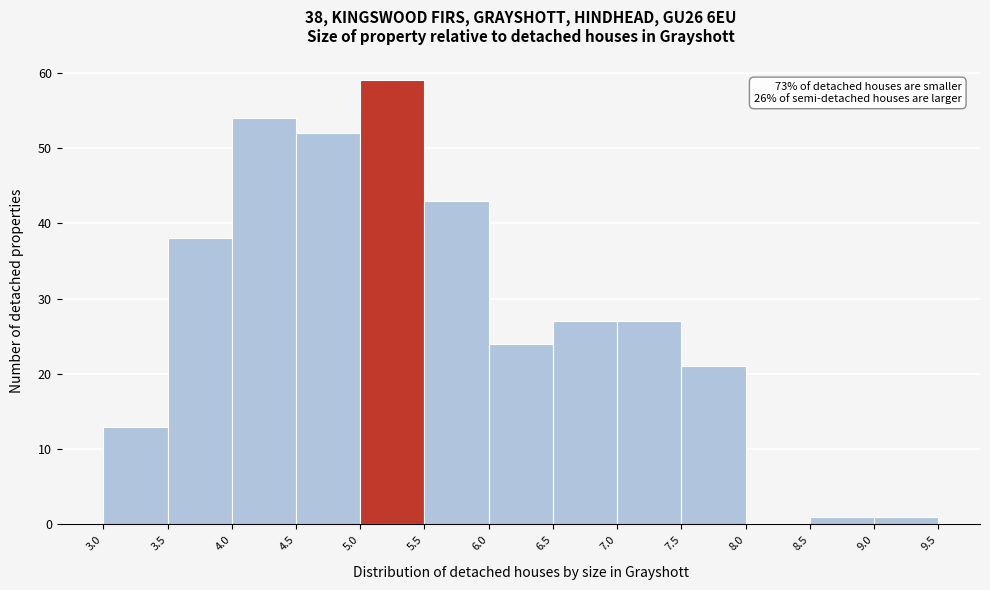

Over which range of the x-axis is the bar tallest?

5.0 to 5.5